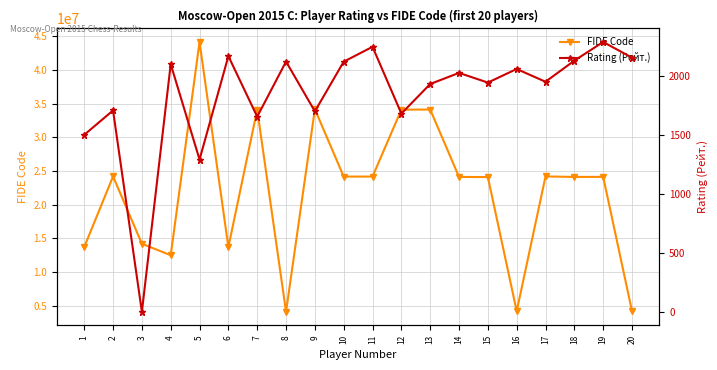

True or false: Rating (Рейт.) and FIDE Code intersect in this chart.

False